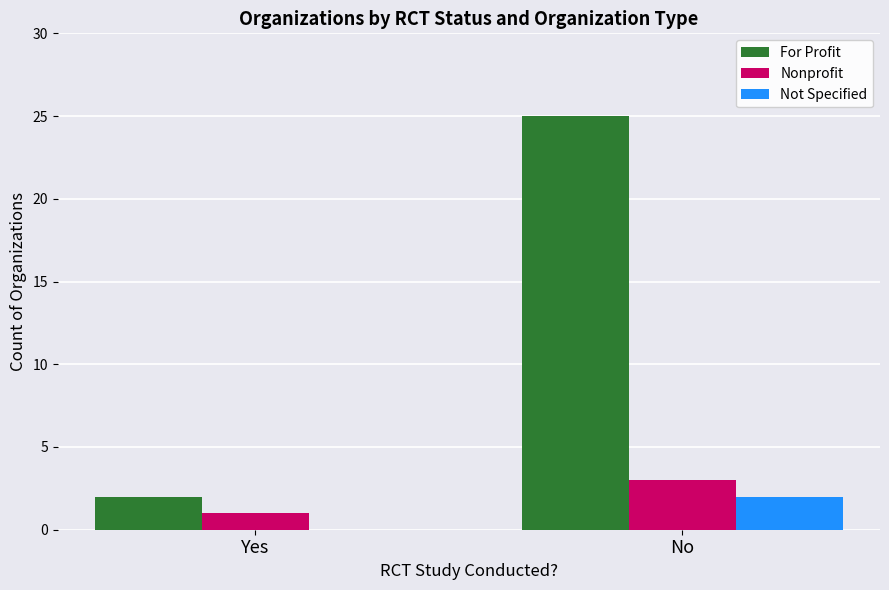

Count the number of categories in the chart.

2